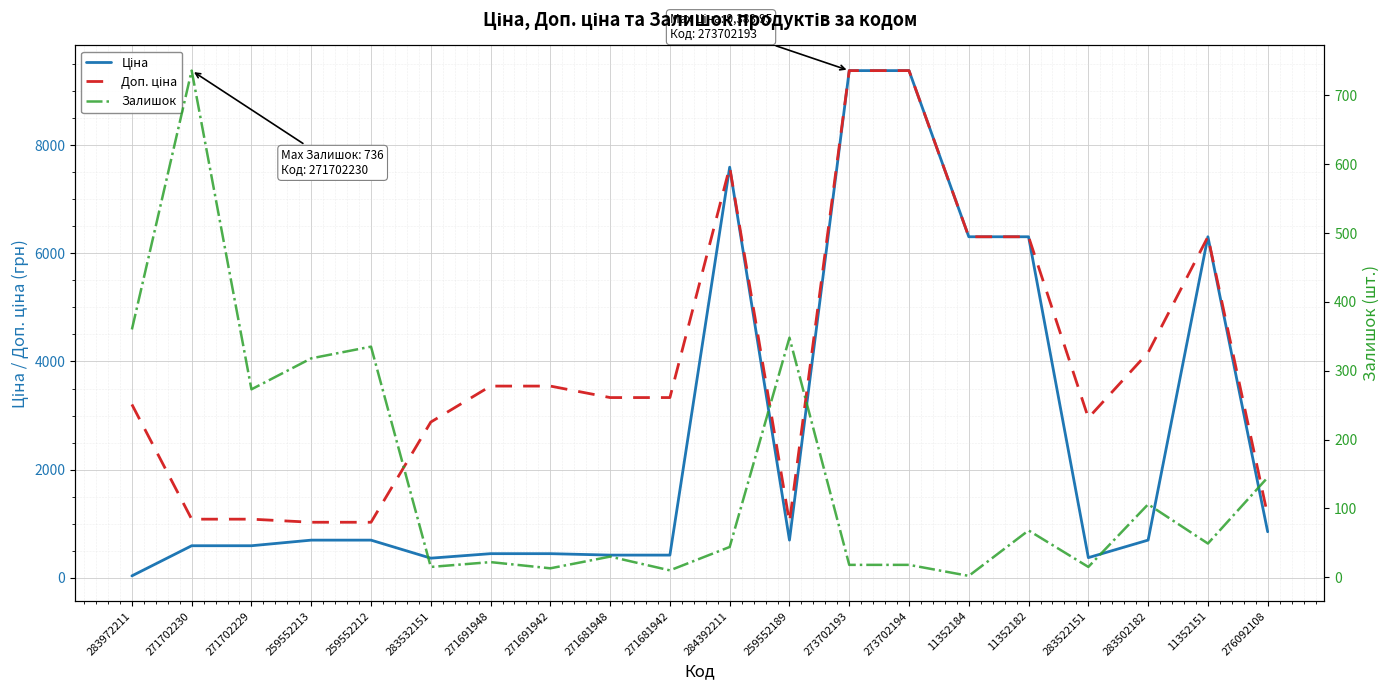

True or false: Доп. ціна and Залишок intersect in this chart.

False